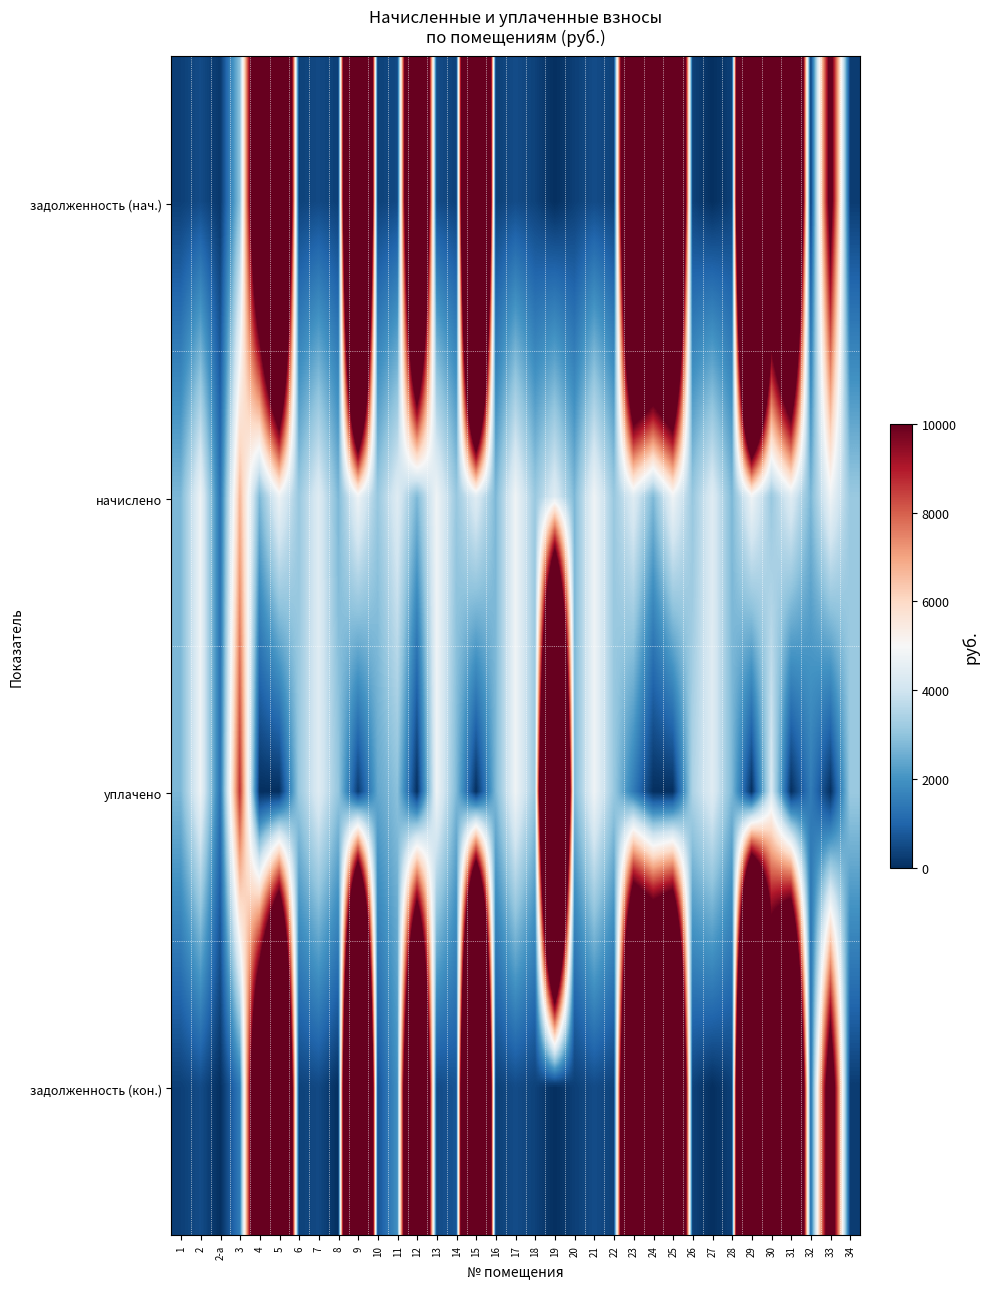

Reading left to right, list all the values displayed in this chart.

задолженность (нач.): 1=304.5	2=527.0	2-а=144.9	3=2960.7	4=16226.2	5=27949.1	6=346.2	7=485.3	8=305.2	9=39425.9	10=345.5	11=486.1	12=26058.4	13=531.4	14=345.5	15=41242.2	16=305.2	17=532.2	18=347.7	19=0.0	20=305.2	21=531.4	22=347.7	23=27552.6	24=26120.6	25=28220.6	26=337.6	27=6.0	28=305.2	29=45258.5	30=16890.3	31=25969.5	32=303.1	33=11030.1	34=246.1
начислено: 1=2740.6	2=4743.4	2-а=1304.5	3=6673.7	4=2753.8	5=4743.4	6=3116.2	7=4367.9	8=2747.2	9=4769.7	10=3109.5	11=4374.4	12=2753.8	13=4782.9	14=3109.5	15=4387.6	16=2747.2	17=4789.4	18=3129.3	19=4387.6	20=2747.2	21=4782.9	22=3129.3	23=4387.6	24=2760.4	25=4789.4	26=3109.5	27=4374.4	28=2747.2	29=4782.9	30=3122.7	31=4407.4	32=2727.4	33=4782.9	34=3129.3
уплачено: 1=2740.6	2=4743.4	2-а=1304.5	3=8639.8	4=0.0	5=0.0	6=3116.2	7=4367.9	8=3052.4	9=234.6	10=2418.5	11=2916.3	12=0.0	13=4782.9	14=2764.0	15=0.0	16=2747.2	17=4789.4	18=3129.3	19=35549.2	20=2744.2	21=4782.9	22=3129.3	23=1500.0	24=0.0	25=0.0	26=3451.2	27=4386.6	28=2747.2	29=0.0	30=4200.0	31=0.0	32=1518.3	33=0.0	34=3150.0
задолженность (кон.): 1=304.5	2=527.0	2-а=0.0	3=1483.0	4=17144.2	5=29530.2	6=346.2	7=485.3	8=0.0	9=41015.8	10=691.0	11=1944.2	12=26976.3	13=531.4	14=691.0	15=42704.7	16=305.2	17=532.2	18=347.7	19=0.0	20=305.2	21=531.4	22=347.7	23=29015.1	24=27040.7	25=29817.1	26=345.5	27=0.0	28=305.2	29=46852.8	30=17931.2	31=27438.6	32=1212.2	33=12624.4	34=239.2